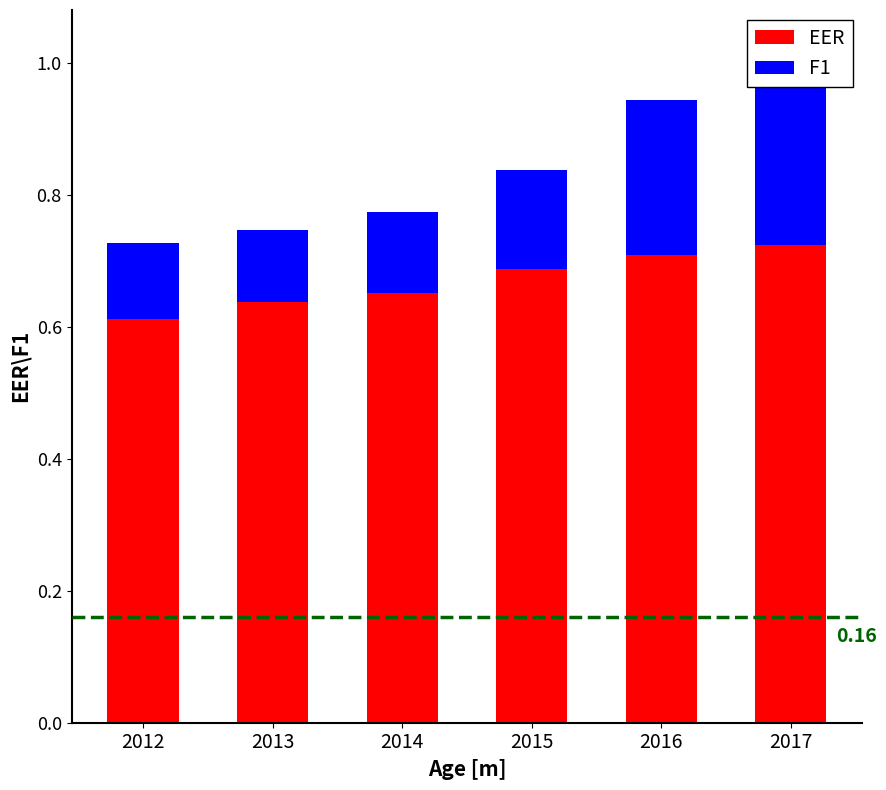

How many bars are there in total?

12